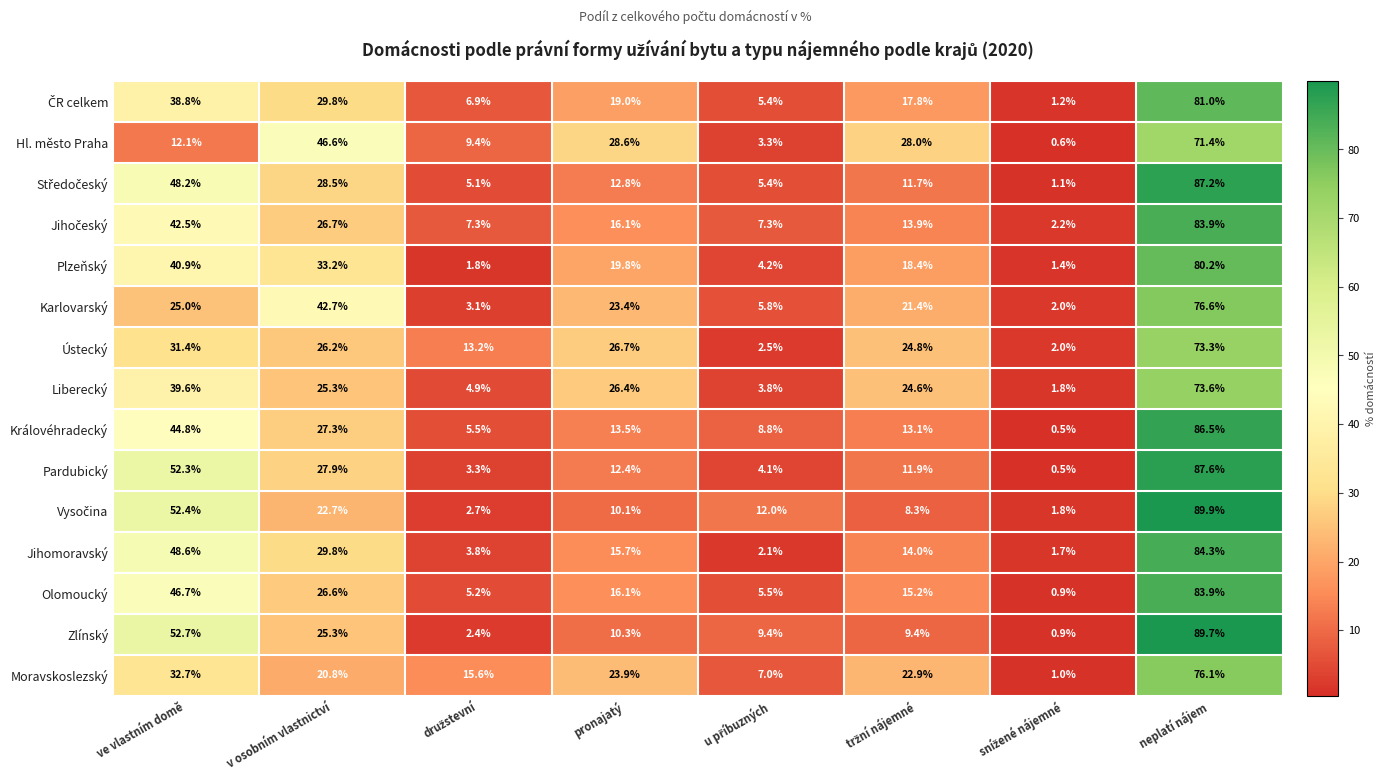

What is the smallest value displayed?

0.5